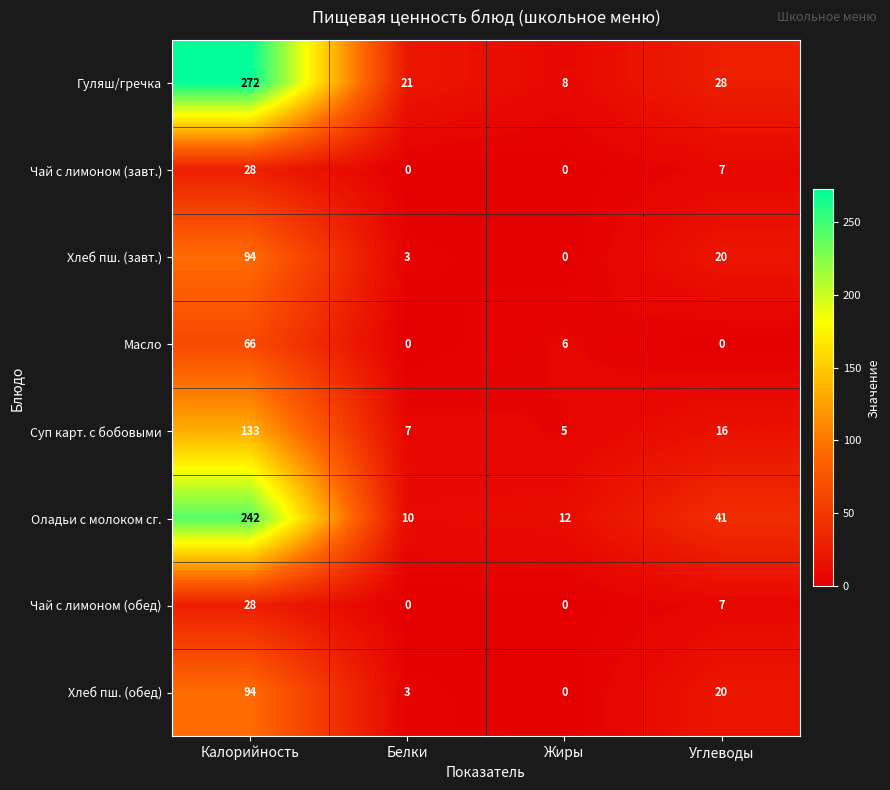

What is the average value of the Хлеб пш. (завт.) series?

29